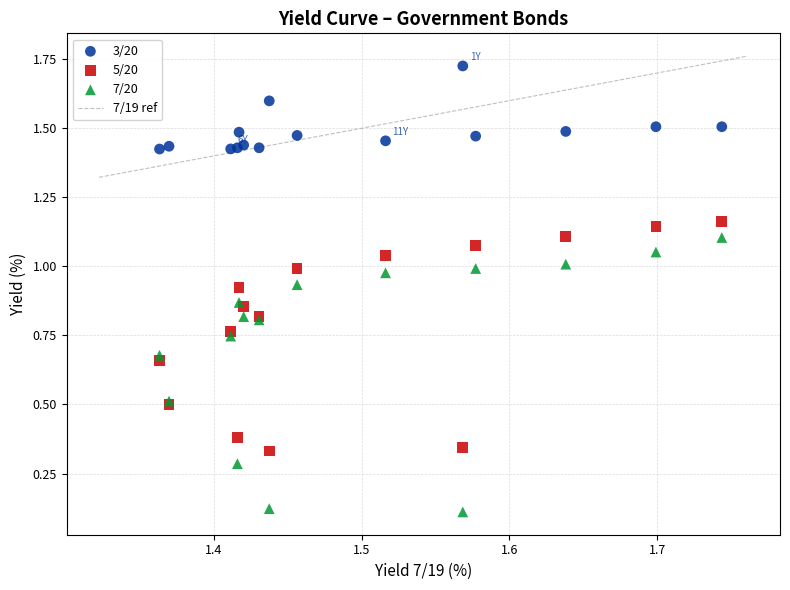

Which series reaches the minimum Y coordinate?

7/20